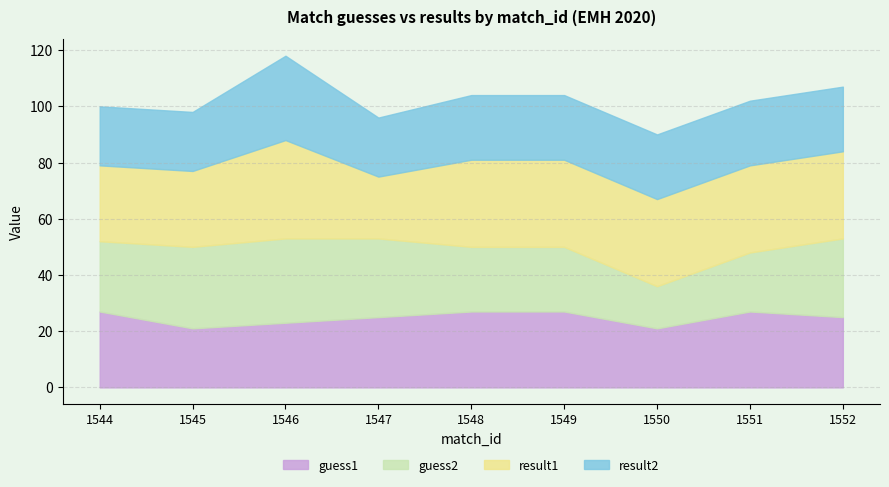

True or false: guess2 and guess1 intersect in this chart.

True